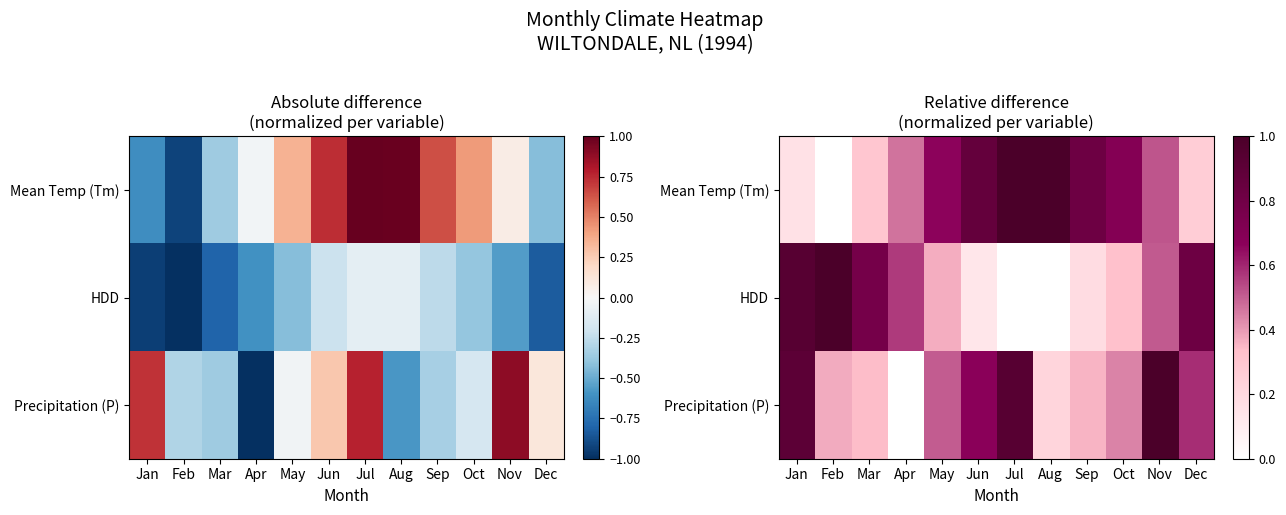

What is the difference between the highest and lowest values at Jan?

0.8